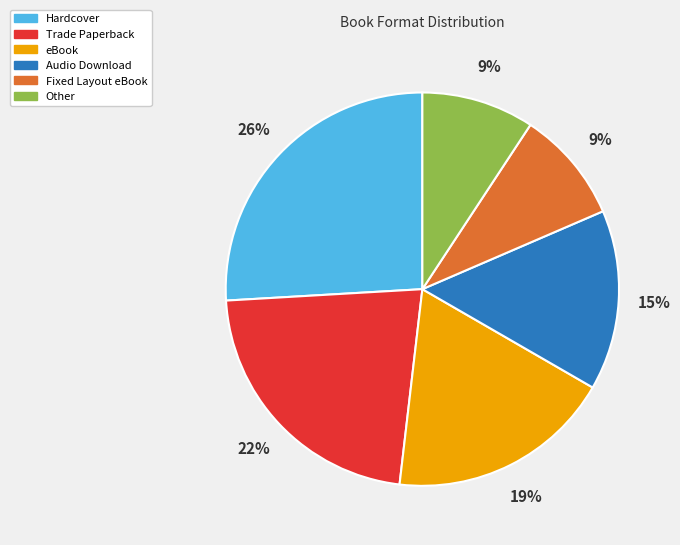

To the nearest percent, what is the difference between the largest and smallest slice percentages?

17%